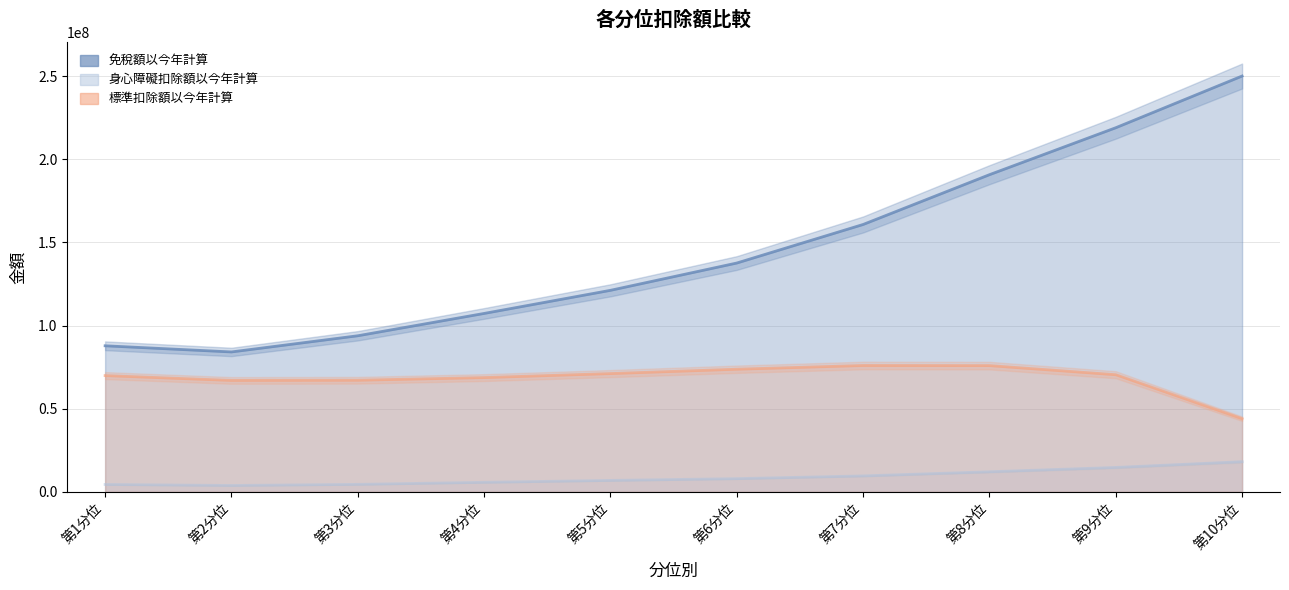

At which category is the sum across all series the highest?

第10分位